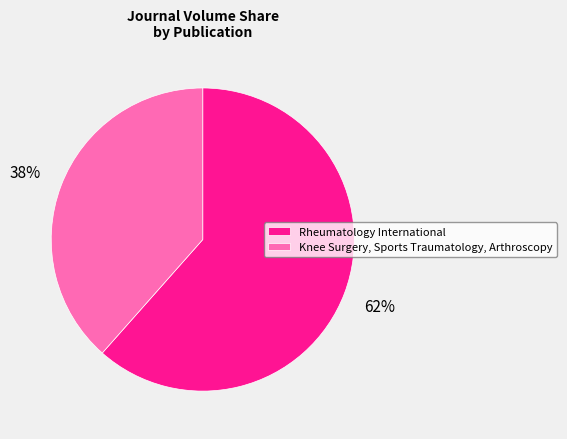

To the nearest percent, what percentage of the pie is Knee Surgery, Sports Traumatology, Arthroscopy?

38%